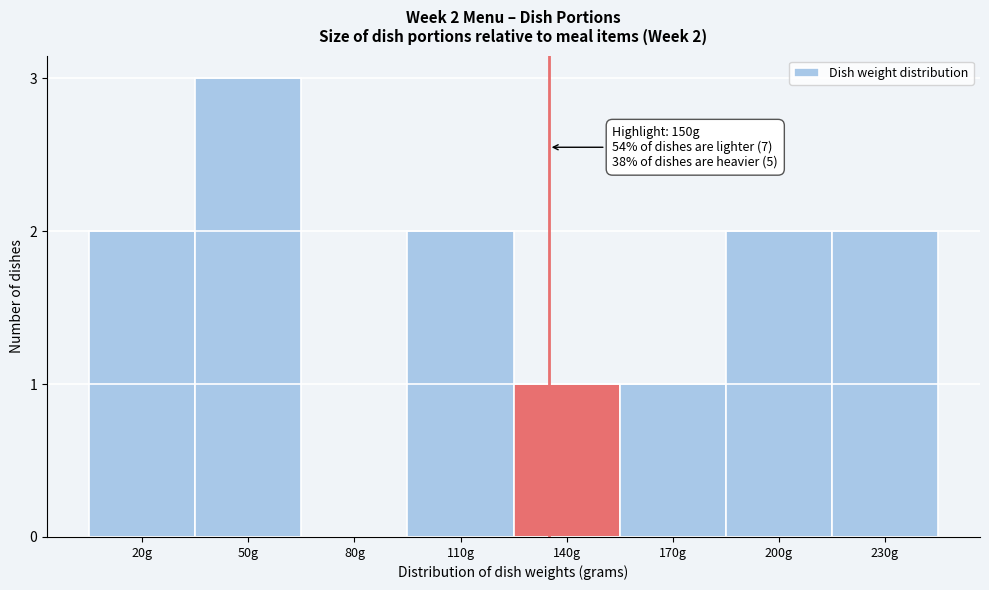

Reading left to right, list all the values displayed in this chart.

20g=2	50g=3	80g=0	110g=2	140g=1	170g=1	200g=2	230g=2